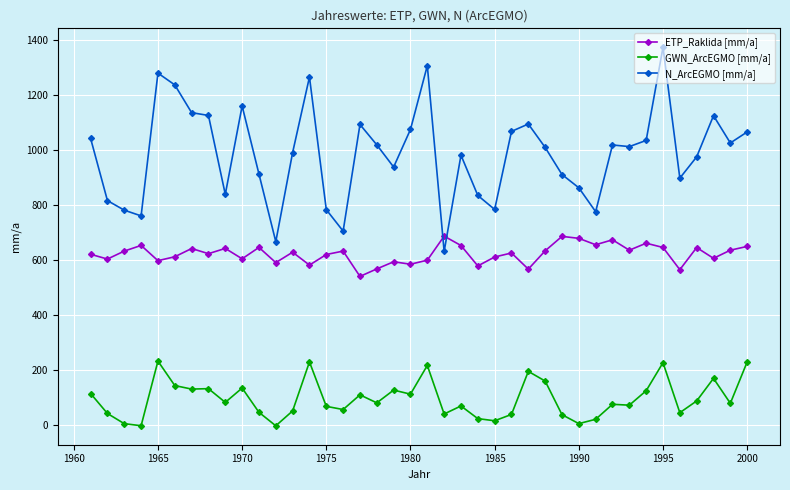

What is the value of the GWN_ArcEGMO [mm/a] point at the 7th from the left?

130.2